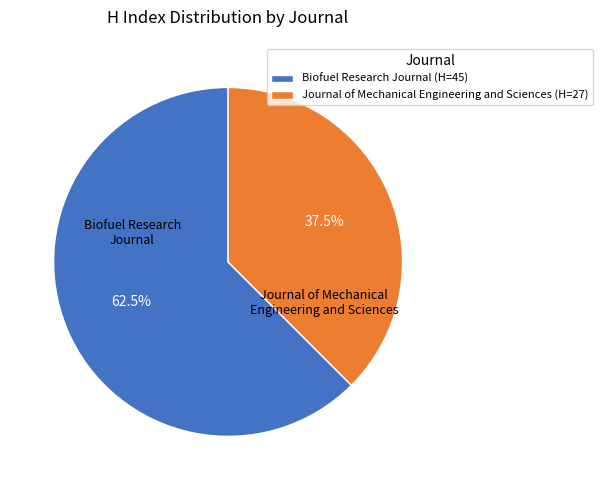

Is there a majority slice in this chart?

Yes